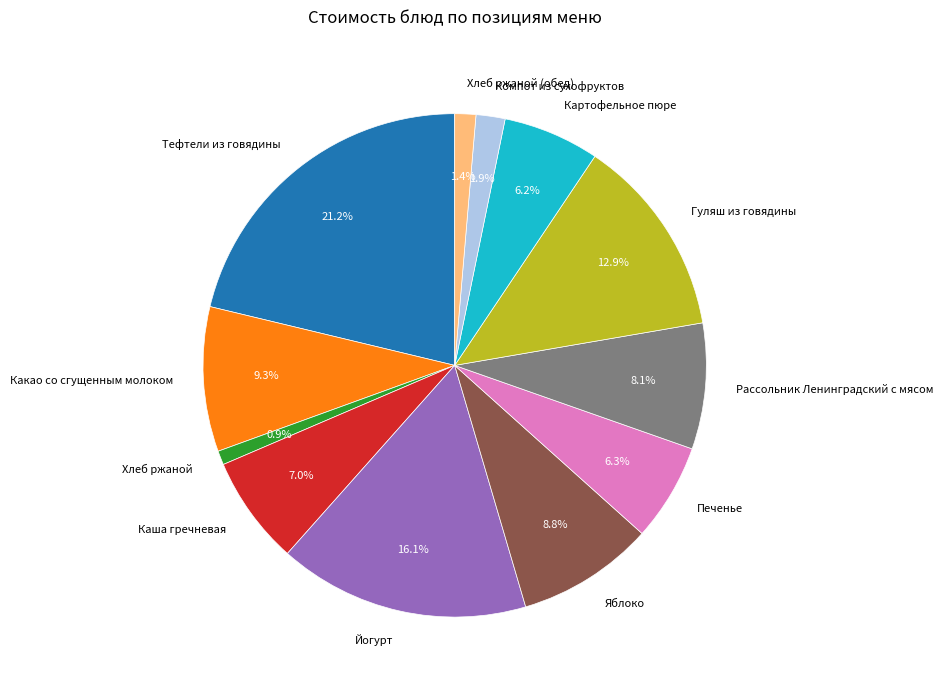

Count the number of slices in the pie.

12